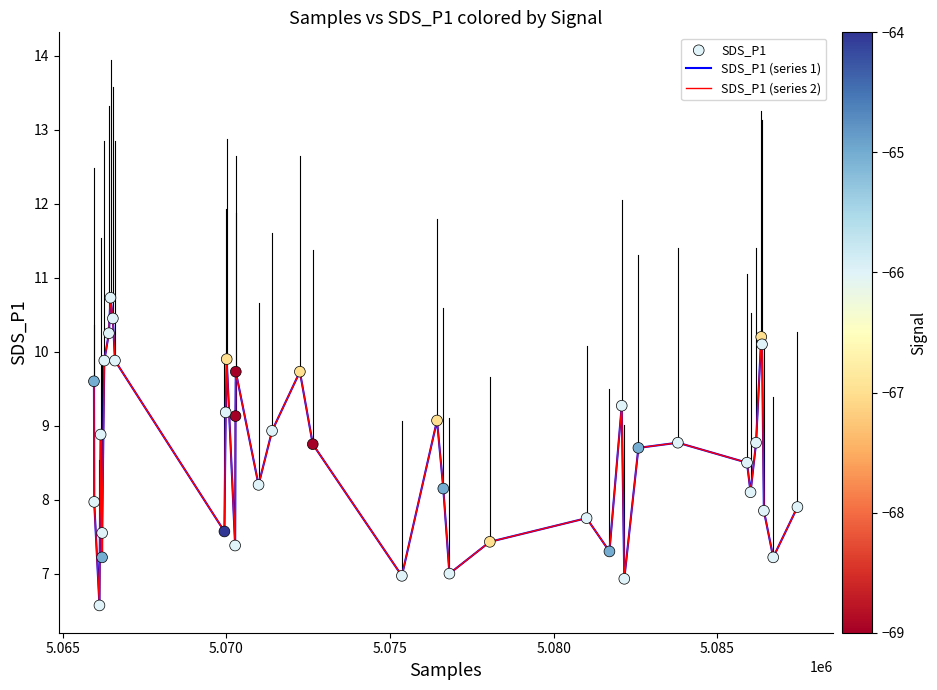

Does the chart have visible grid lines?

No